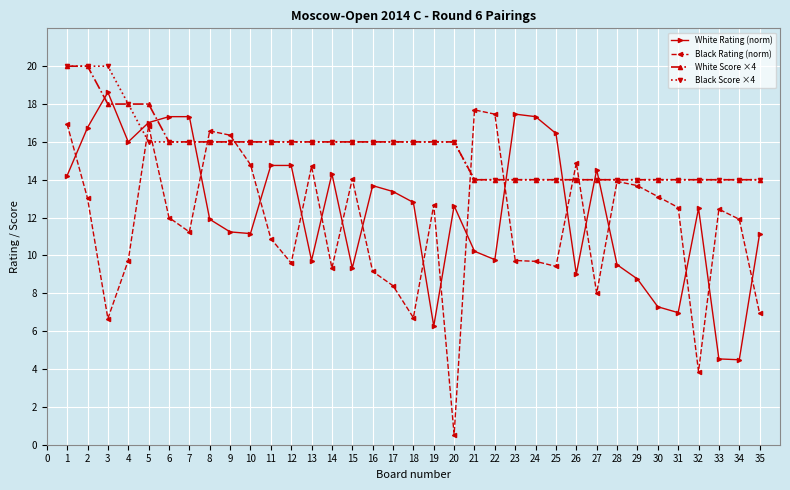

True or false: White Score ×4 has a value of 14.0 at 32.

True